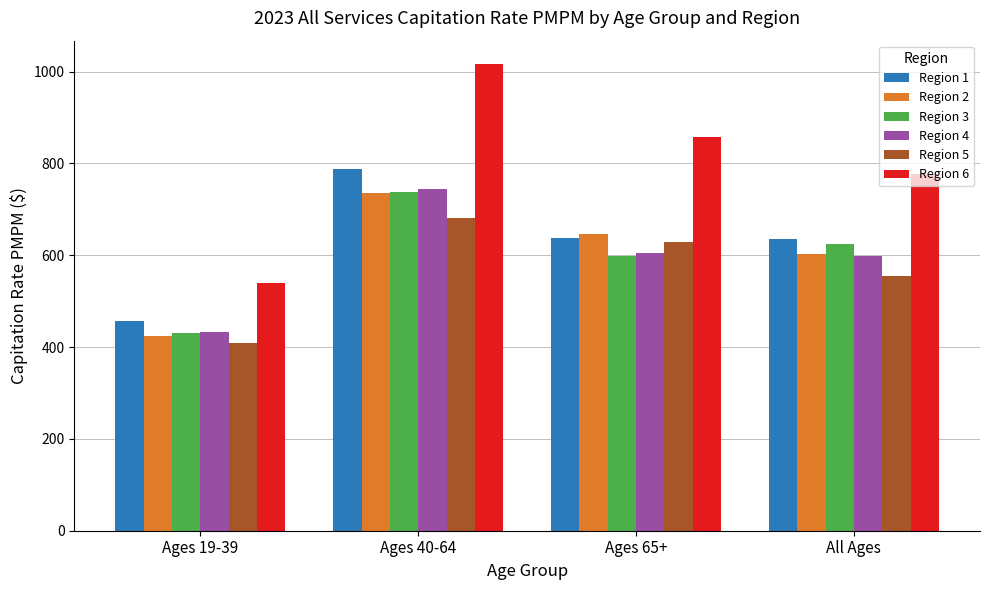

At which label does Region 3 first exceed 624?

Ages 40-64